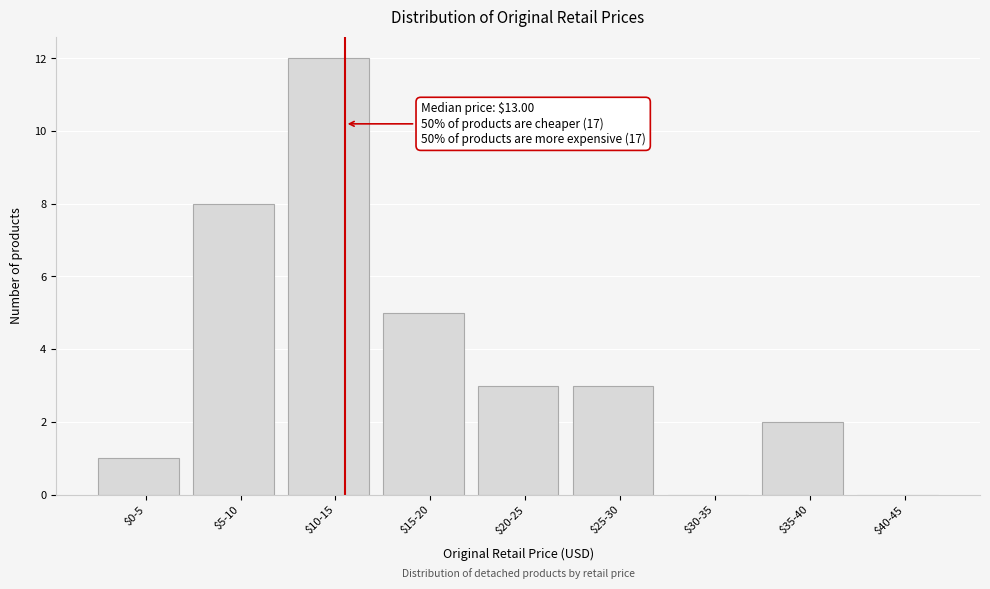

What is the sum of all values?

34